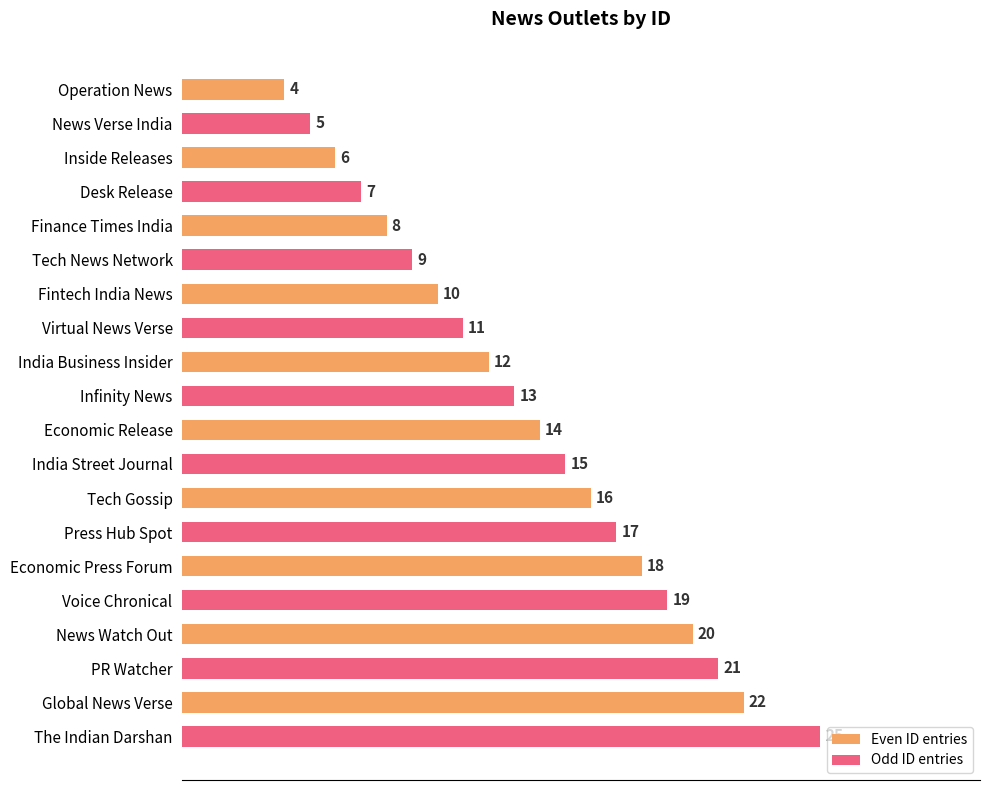

Rank the series by their maximum value, from highest to lowest.

Odd ID entries, Even ID entries